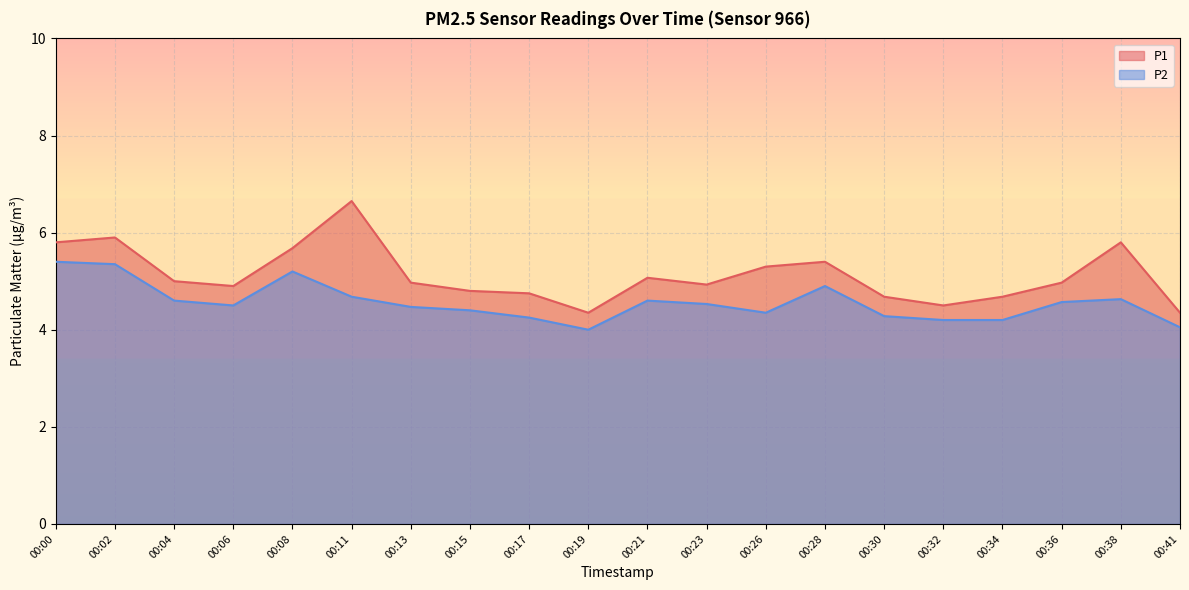

How many values in the P2 series exceed 4?

19